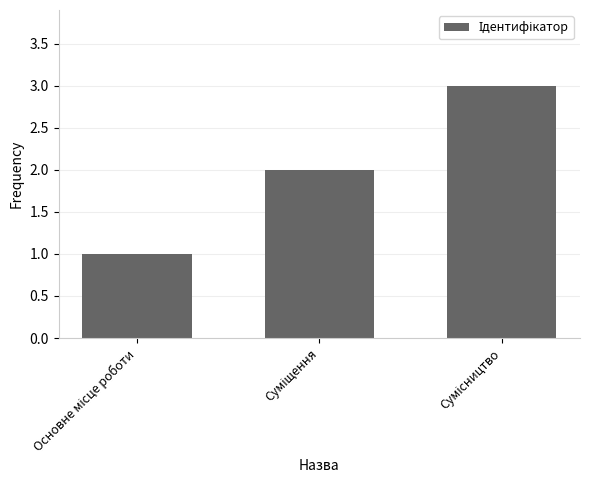

What is the greatest value displayed?

3